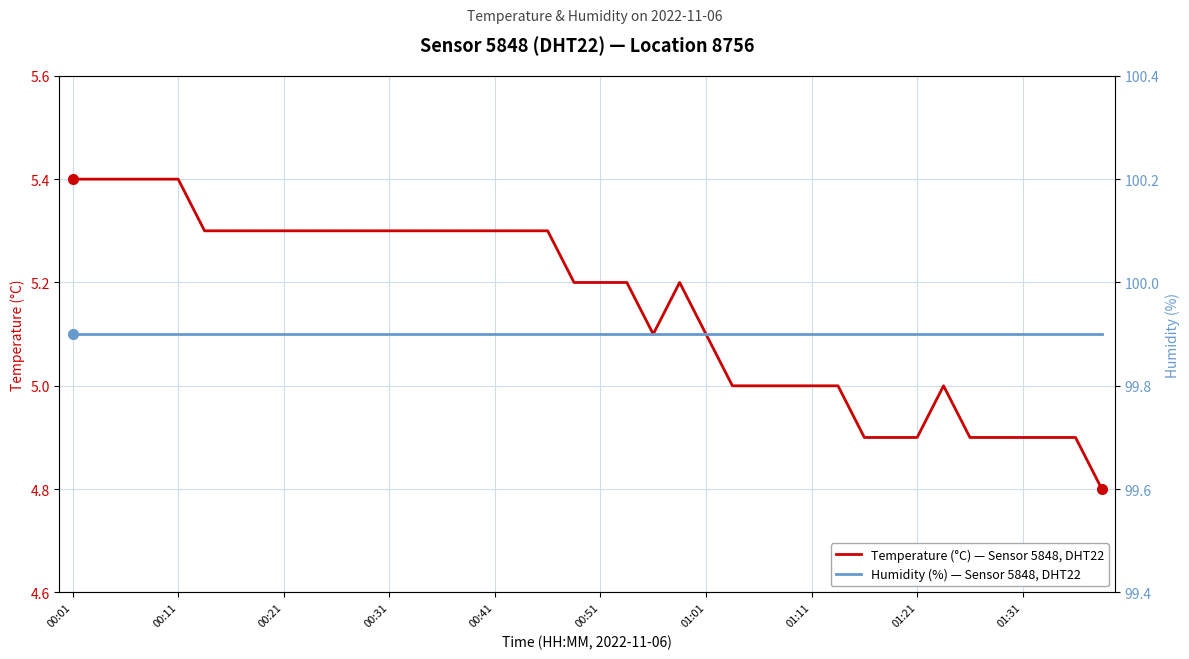

Reading left to right, what are all the values shown in this chart?

Temperature (°C) — Sensor 5848, DHT22: 5.4	5.4	5.4	5.4	5.4	5.3	5.3	5.3	5.3	5.3	5.3	5.3	5.3	5.3	5.3	5.3	5.3	5.3	5.3	5.2	5.2	5.2	5.1	5.2	5.1	5.0	5.0	5.0	5.0	5.0	4.9	4.9	4.9	5.0	4.9	4.9	4.9	4.9	4.9	4.8
Humidity (%) — Sensor 5848, DHT22: 99.9	99.9	99.9	99.9	99.9	99.9	99.9	99.9	99.9	99.9	99.9	99.9	99.9	99.9	99.9	99.9	99.9	99.9	99.9	99.9	99.9	99.9	99.9	99.9	99.9	99.9	99.9	99.9	99.9	99.9	99.9	99.9	99.9	99.9	99.9	99.9	99.9	99.9	99.9	99.9